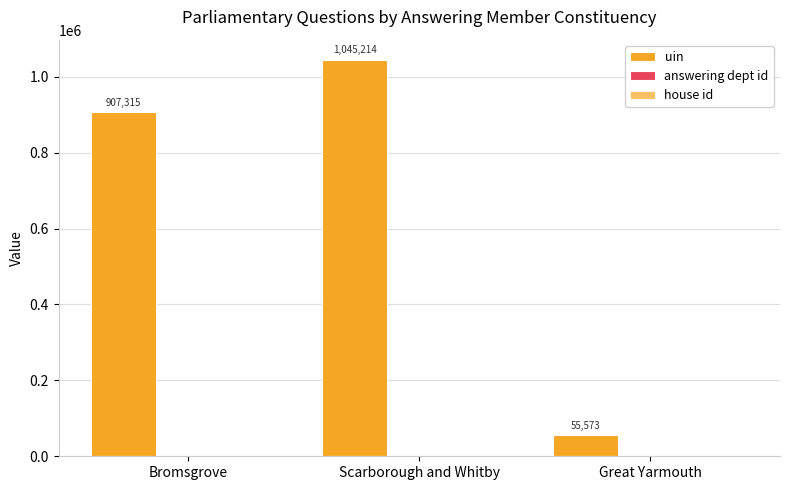

Where does the uin series first go above 907315?

Scarborough and Whitby